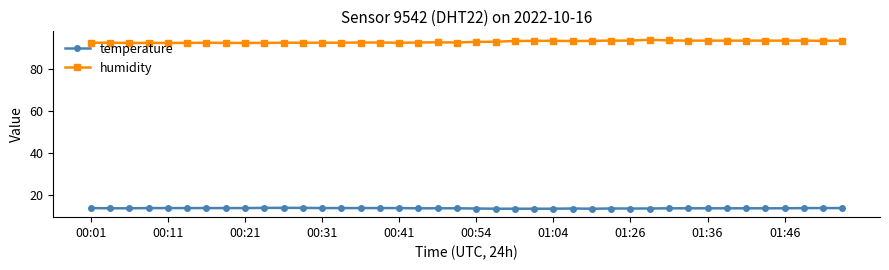

True or false: temperature and humidity intersect in this chart.

False